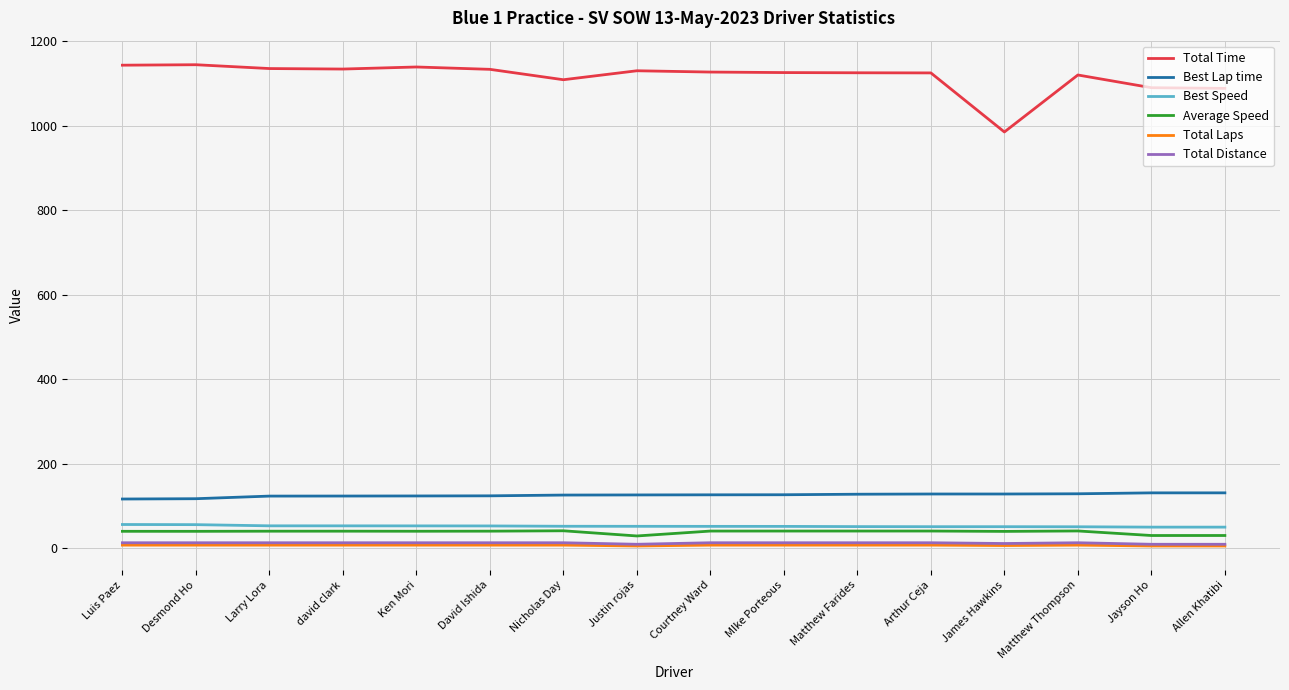

Which series has the widest spread of values?

Total Time